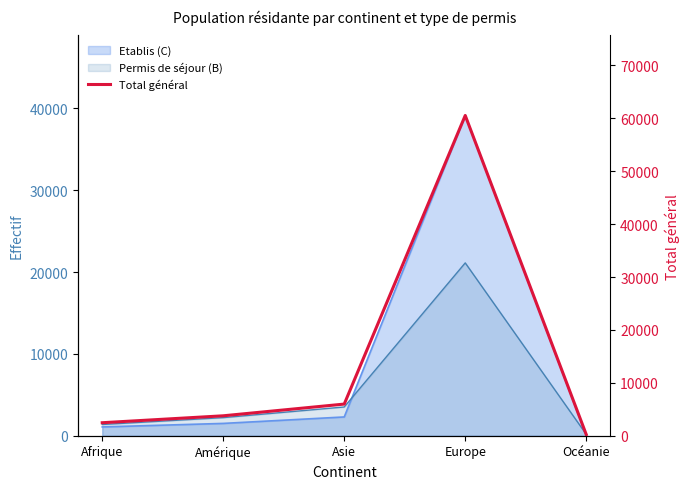

True or false: the data has more than 0 interior local peaks.

True